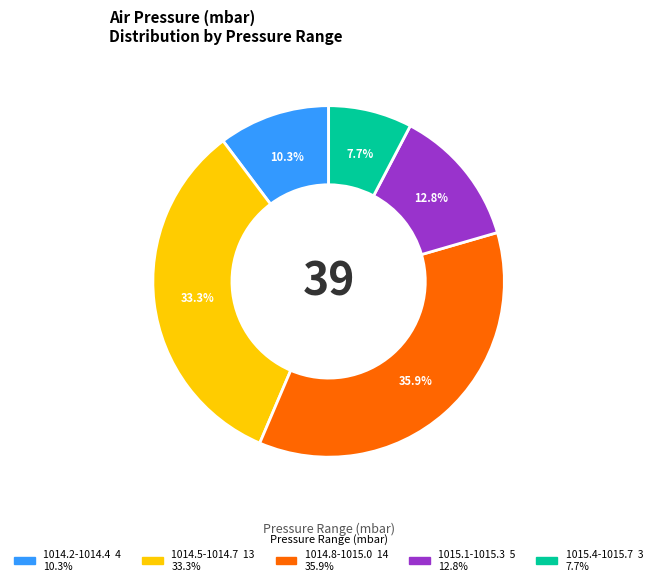

Does any single category account for the majority?

No